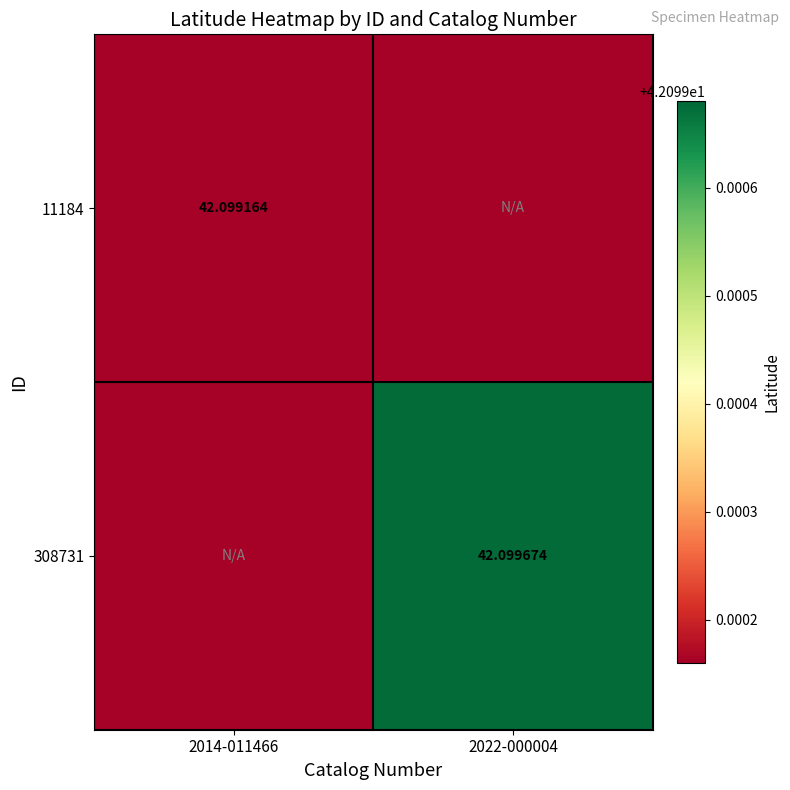

Is the value of 11184 at 2014-011466 greater than the value of 308731 at 2022-000004?

No